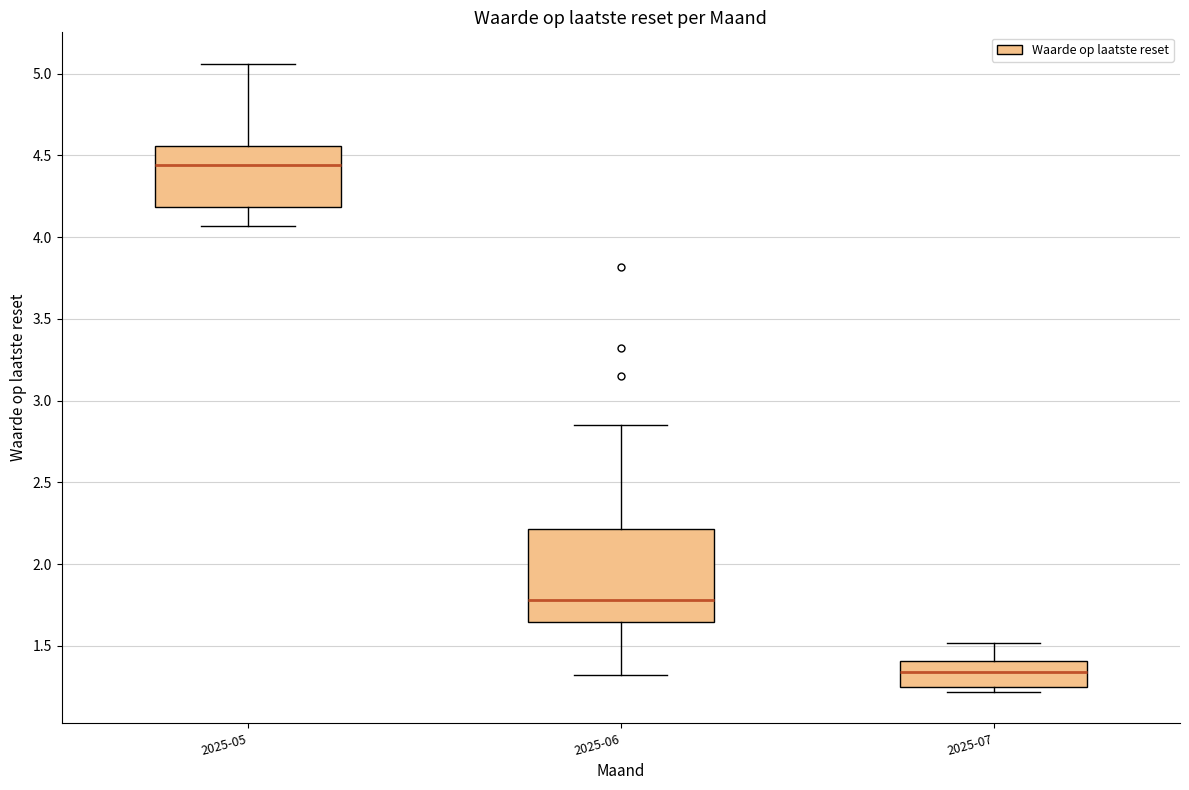

Which box is the tallest, from its lower edge to its upper edge?

2025-06